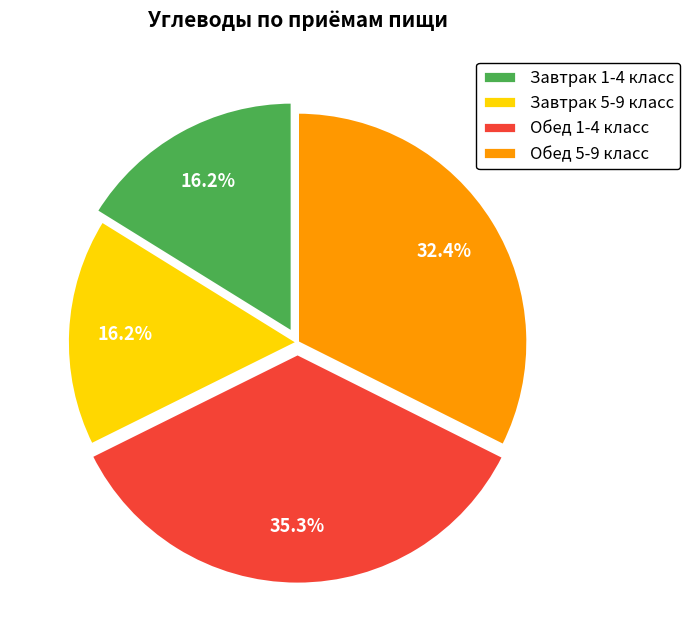

Which slice is the largest?

Обед 1-4 класс